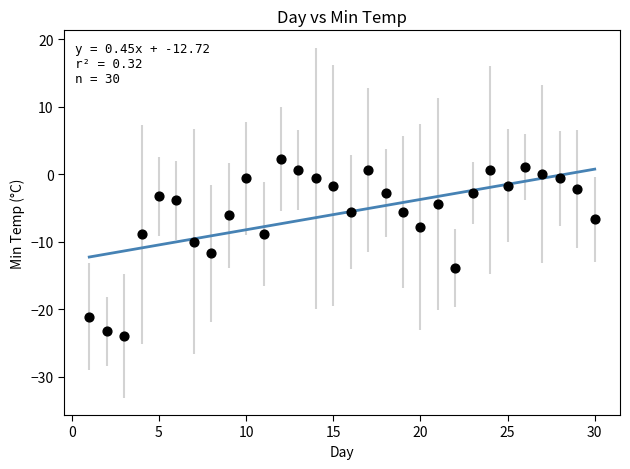

What is the range of X values (max minus min)?

29.0